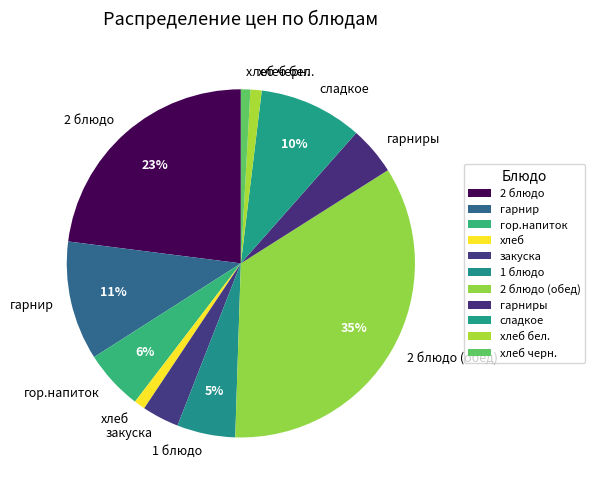

To the nearest percent, what percentage of the pie is 1 блюдо?

5%